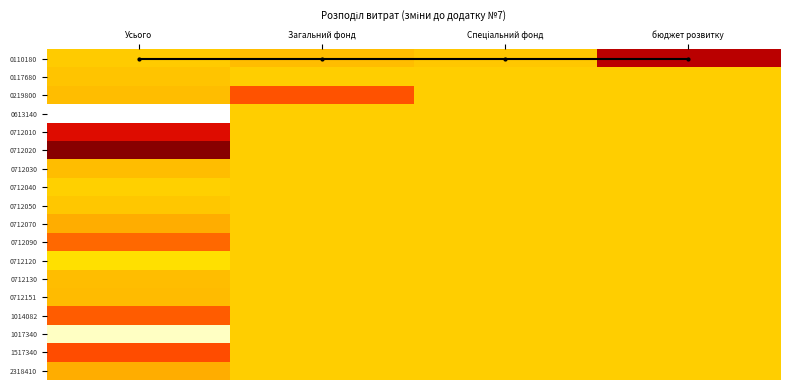

List the series in order of their peak value, lowest first.

top_line, 0613140, 0712040, 0712120, 1017340, 0712050, 0117680, 0712130, 0712030, 0712151, 0712070, 2318410, 0712090, 1014082, 0219800, 1517340, 0712010, 0110180, 0712020